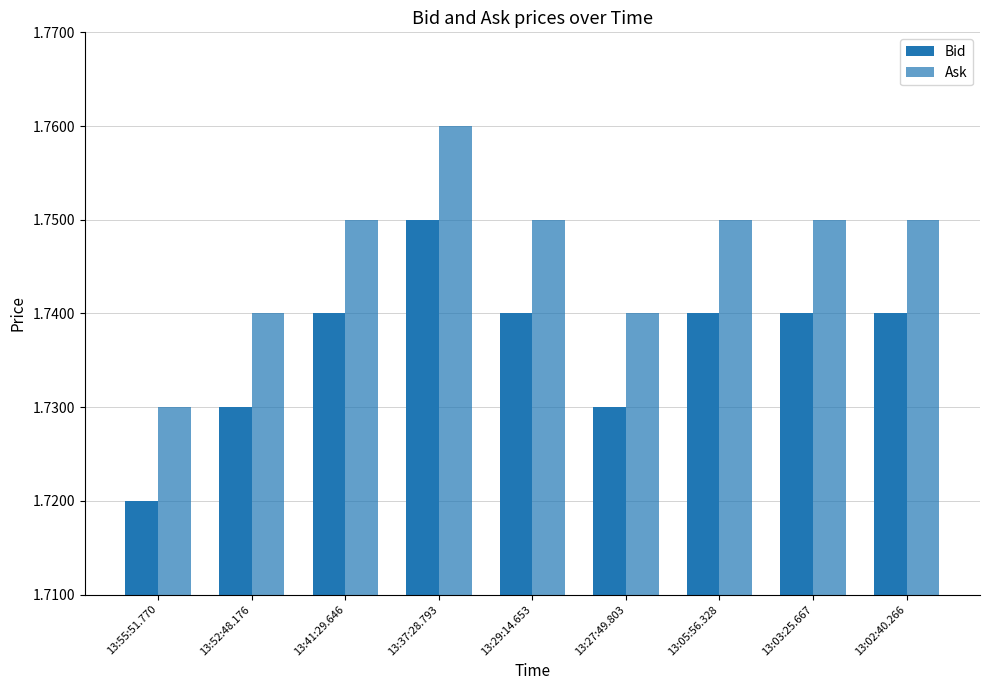

Count the Bid values in the range 1 to 2.

9